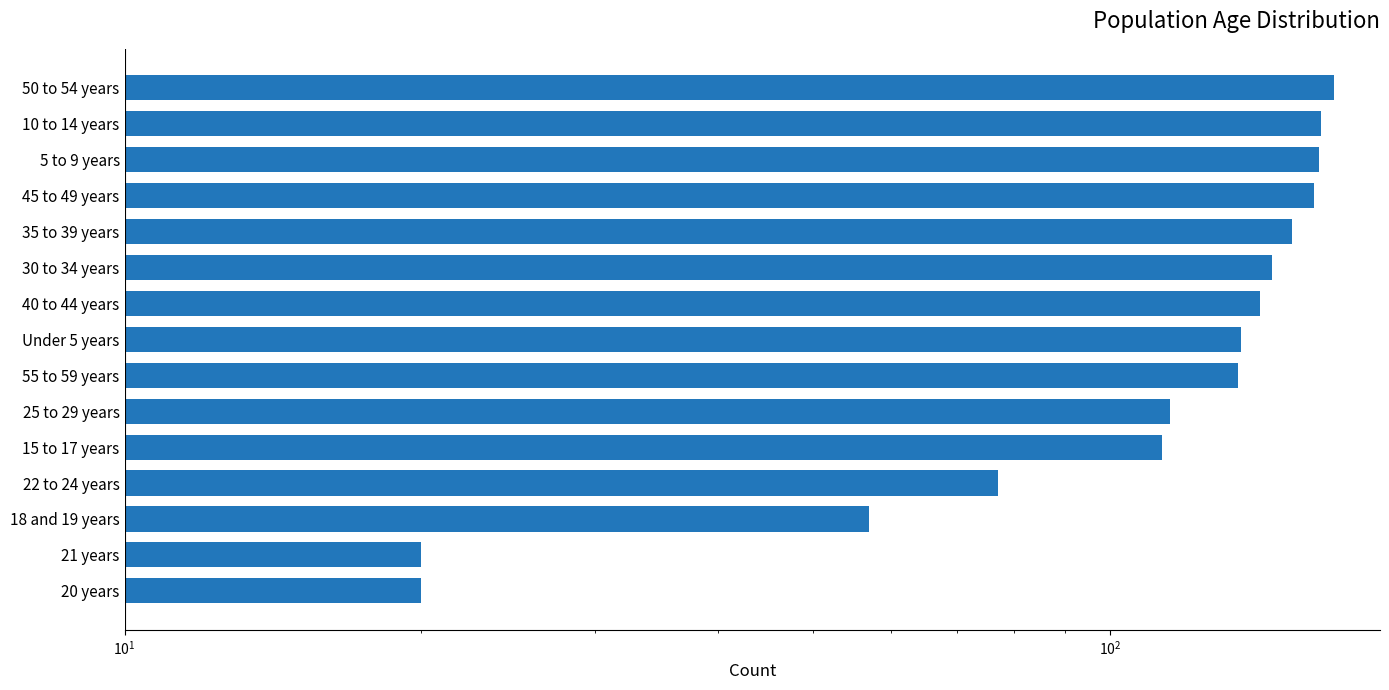

What is the value of the 13th bar from the left?

163